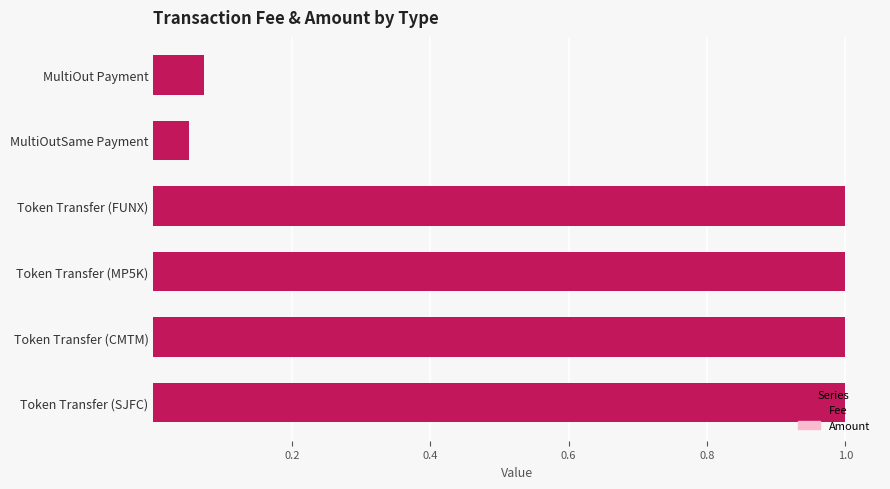

What is the total value across all series at Token Transfer (CMTM)?

1.0